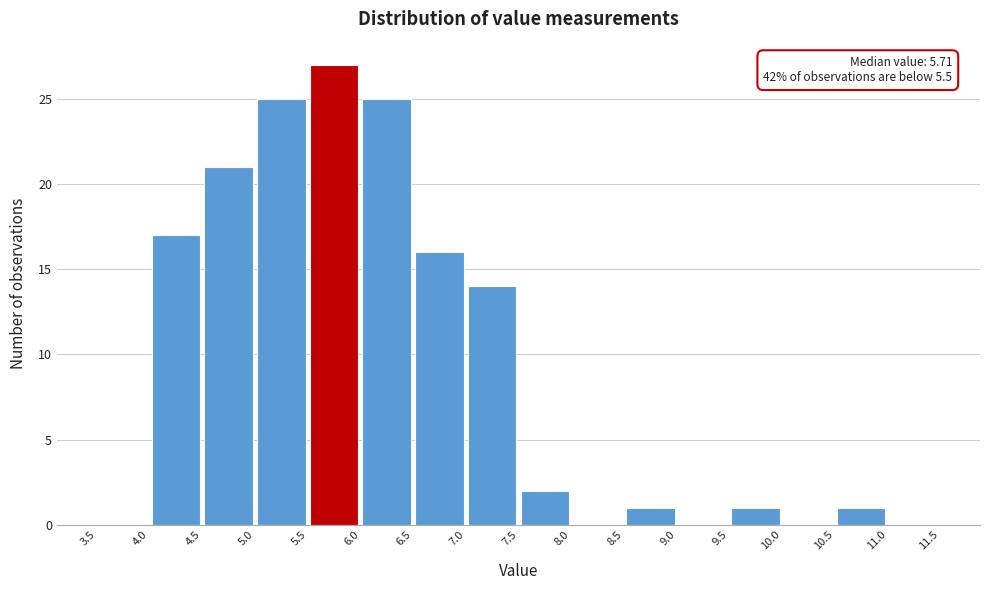

Which range on the x-axis has the tallest bar?

5.5 to 6.0